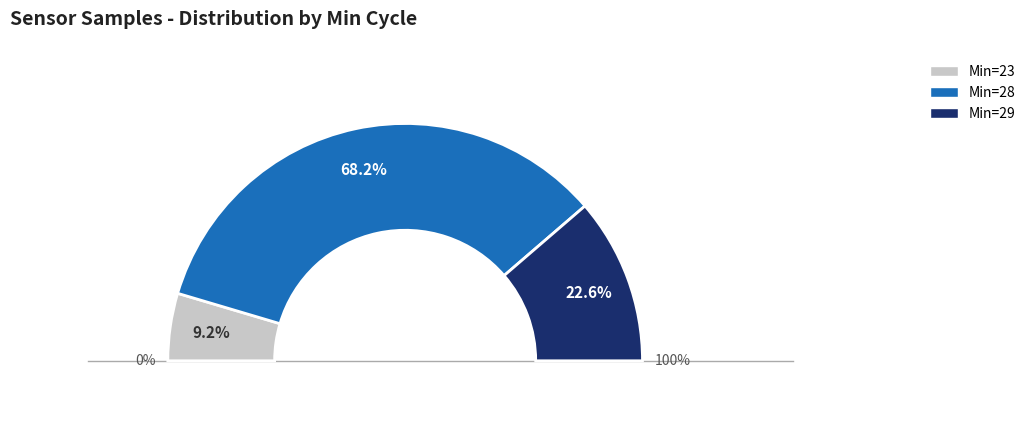

Is there a majority slice in this chart?

No